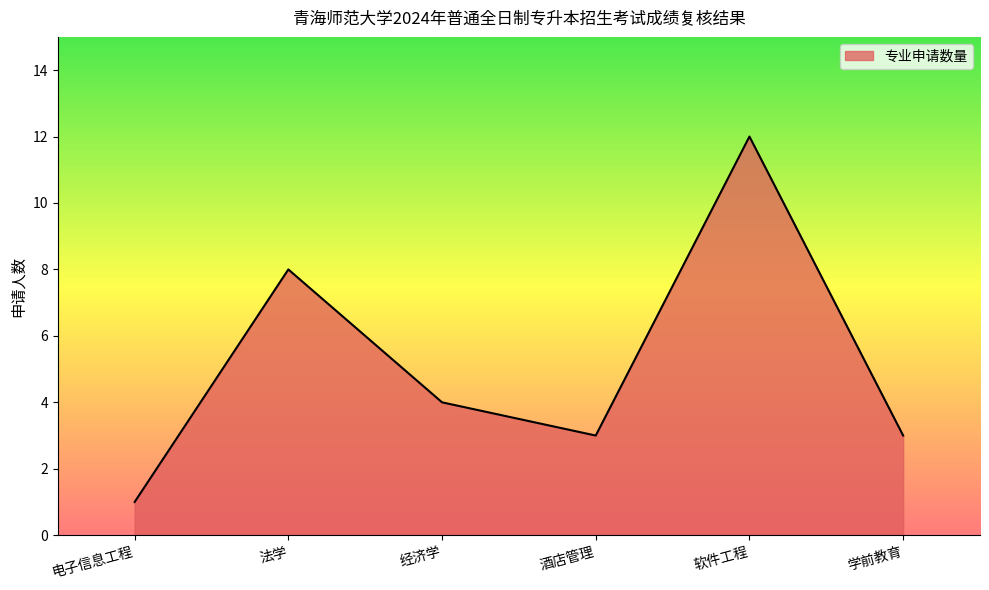

What is the approximate value at 酒店管理, to the nearest 5?

5